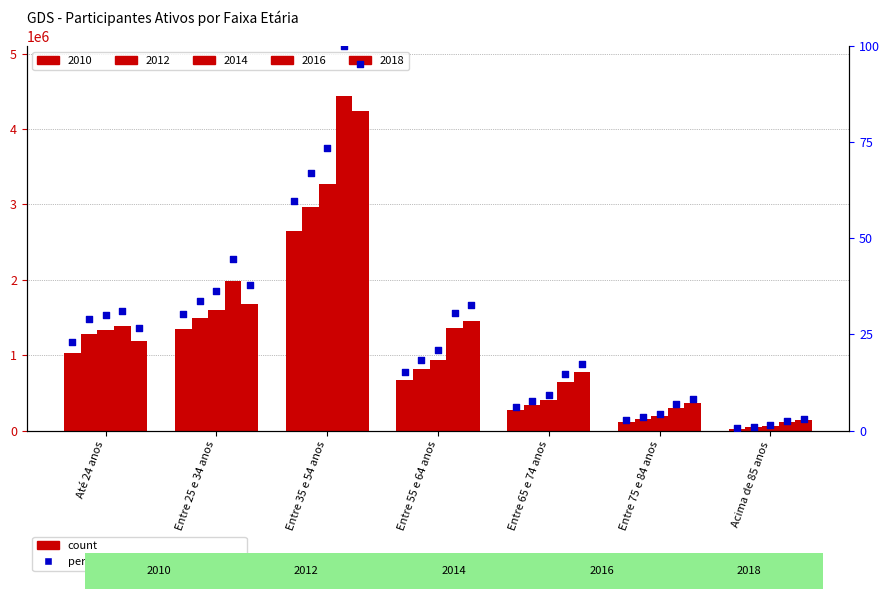

What is the change in value from Até 24 anos to Entre 65 e 74 anos?

-17.1